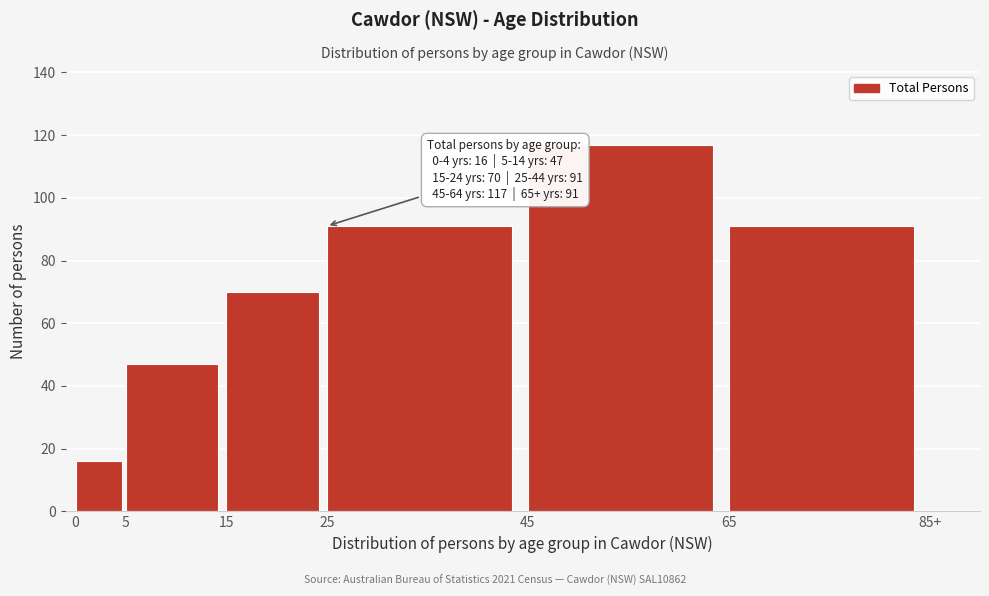

Reading right to left, what are all the values shown in this chart?

91	117	91	70	47	16